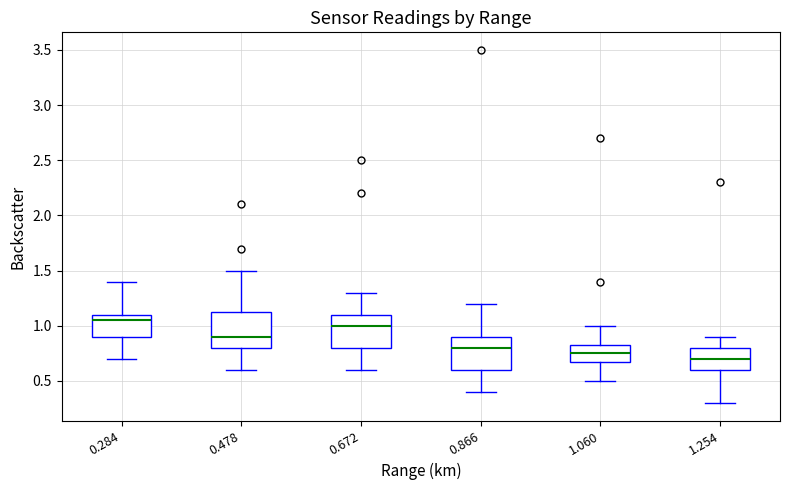

Reading left to right, transcribe this box plot: for each box, give where its median line is, the range the box spans, and where its two whiskers end, as read against the y-axis. The values are not printed on the chart, so give them approximately, as read against the axis.

0.284: median 1.05, box 0.90 to 1.10, whiskers 0.70 to 1.40
0.478: median 0.90, box 0.80 to 1.15, whiskers 0.60 to 1.50
0.672: median 1.00, box 0.80 to 1.10, whiskers 0.60 to 1.30
0.866: median 0.80, box 0.60 to 0.90, whiskers 0.40 to 1.20
1.060: median 0.75, box 0.70 to 0.85, whiskers 0.50 to 1.00
1.254: median 0.70, box 0.60 to 0.80, whiskers 0.30 to 0.90